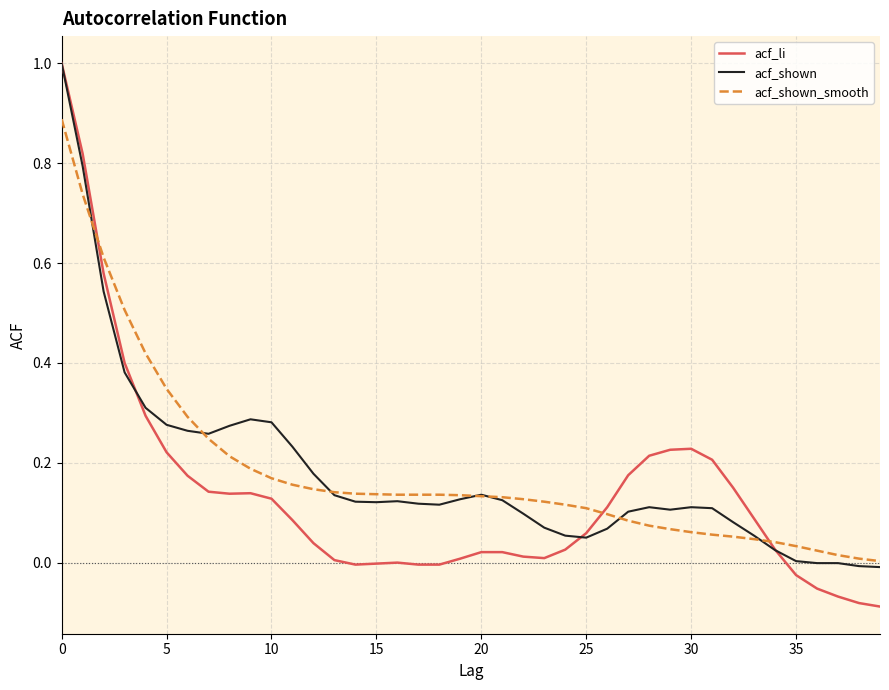

What is the greatest value displayed?

1.0